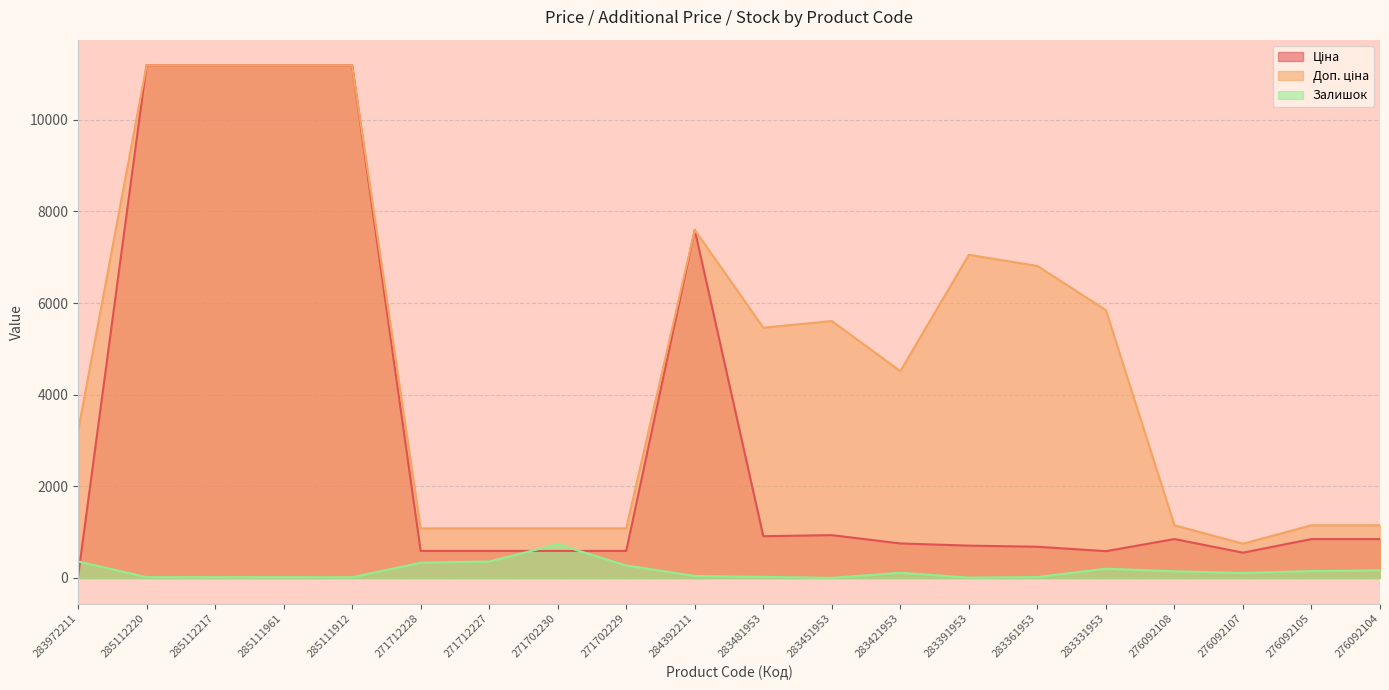

What is the difference between the Доп. ціна values at 276092104 and 283481953?

4312.6